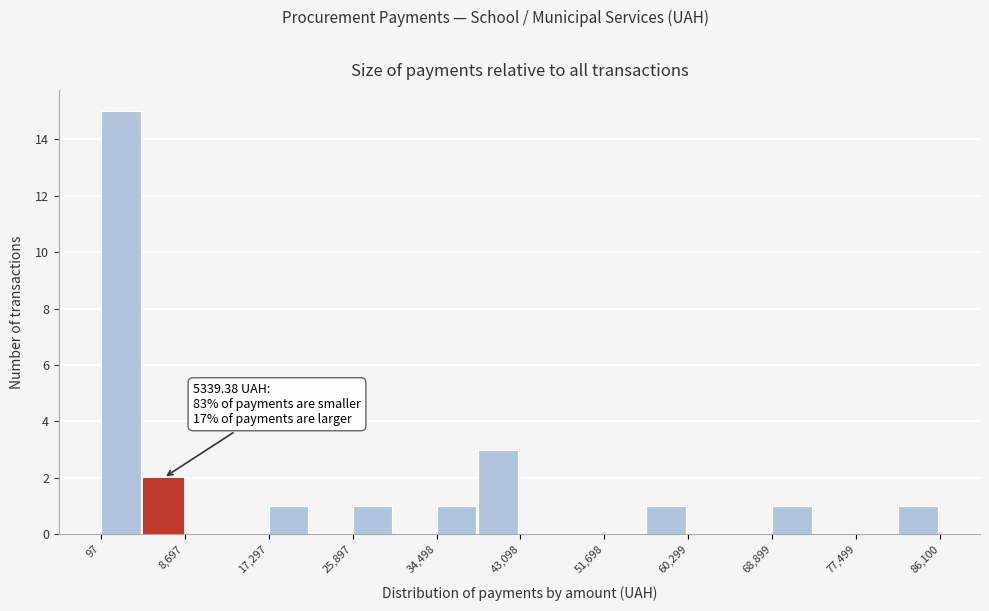

Which range on the x-axis has the tallest bar?

0 to 4000